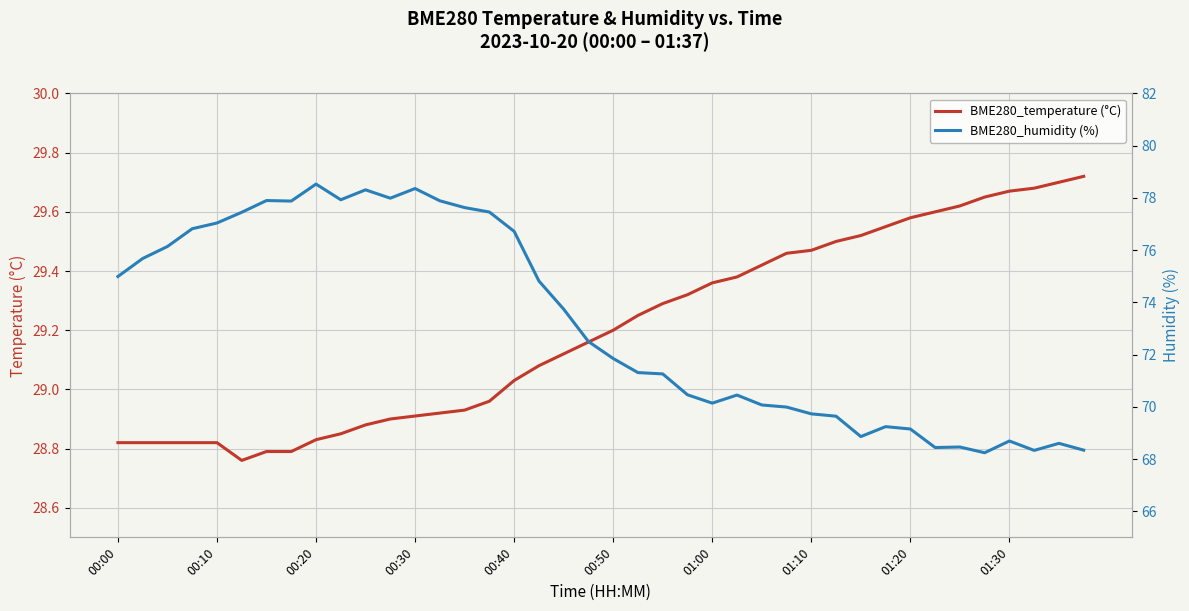

The value of BME280_temperature (°C) at 00:30 is 7.0. True or false?

False